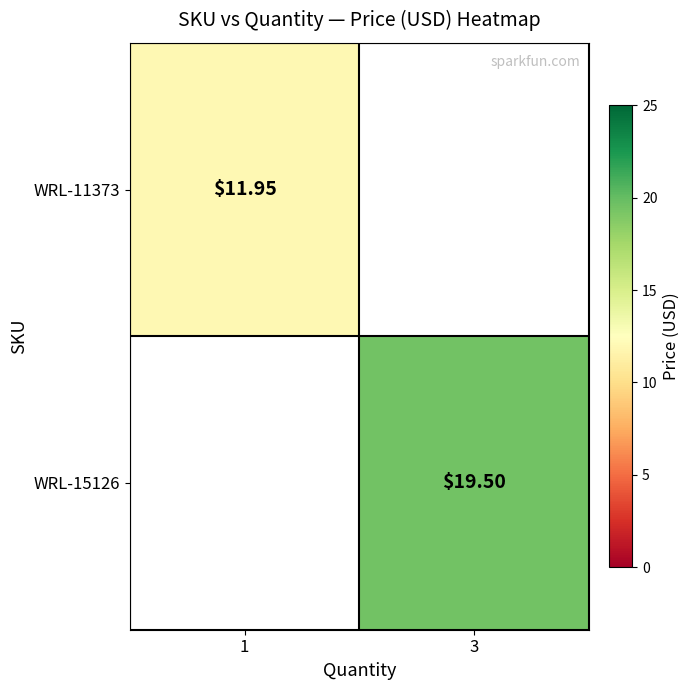

At how many categories does at least one series exceed 16?

1